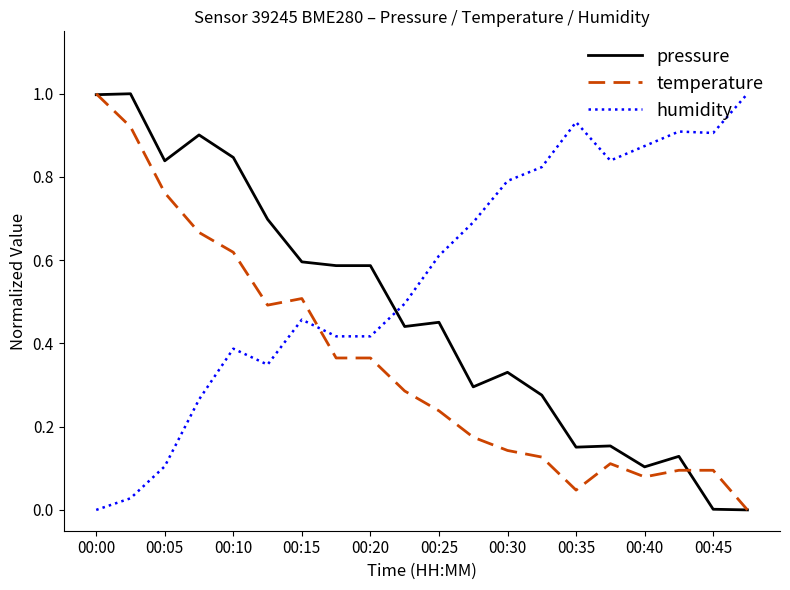

How many lines are shown in the chart?

3